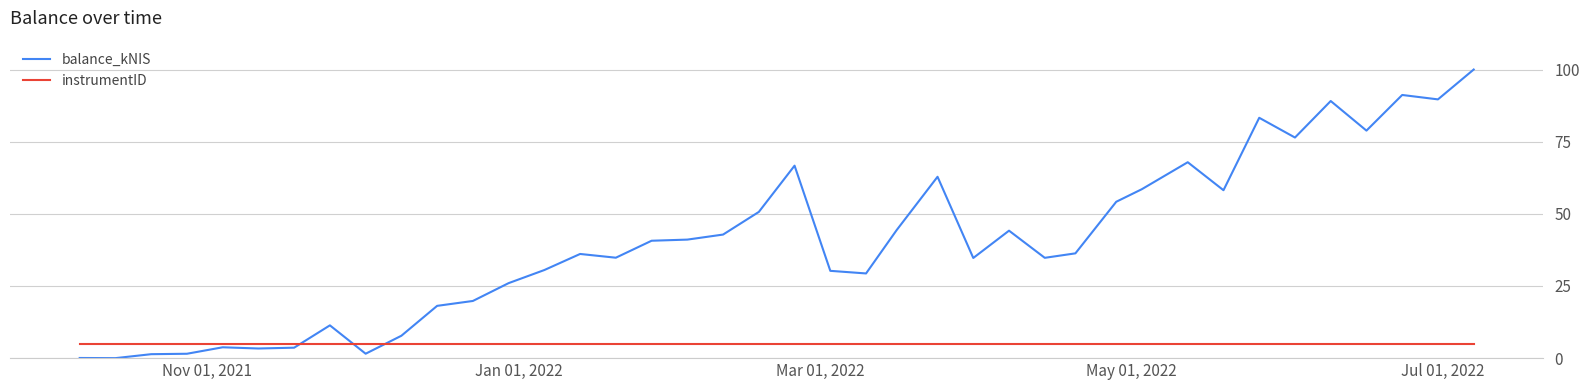

How many intersections are there between instrumentID and balance_kNIS?

3